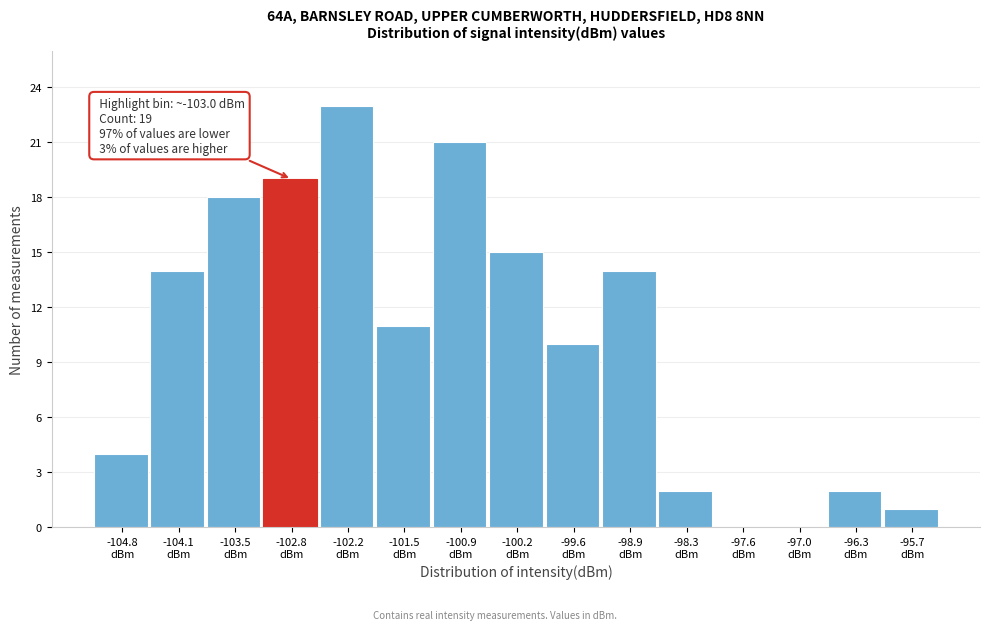

Which range on the x-axis has the tallest bar?

-102.5 to -101.8